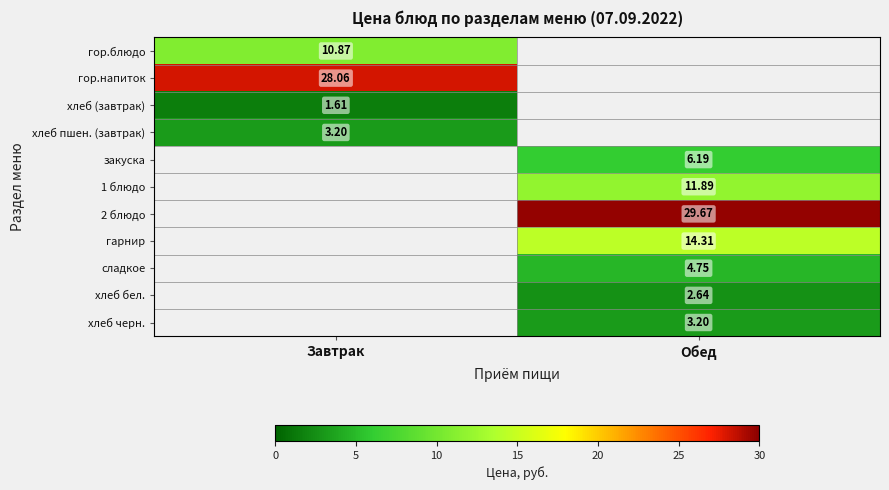

Rank the categories by закуска value from highest to lowest.

Завтрак, Обед